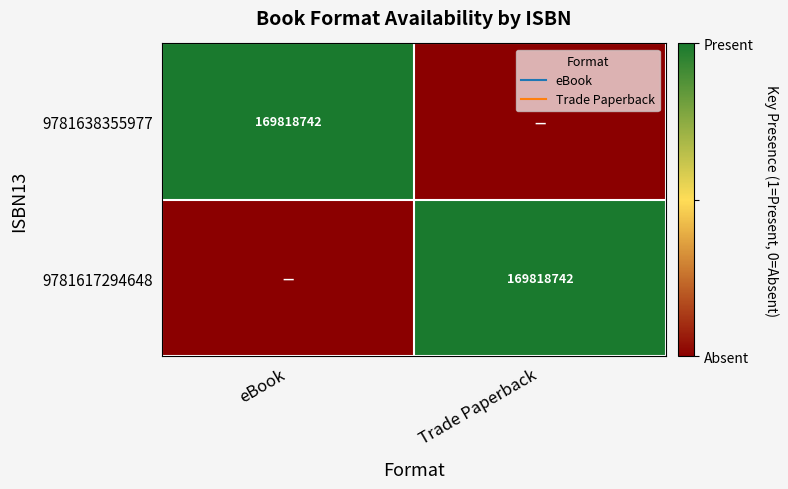

What is the difference between the maximum and minimum values in the 9781638355977 series?

1